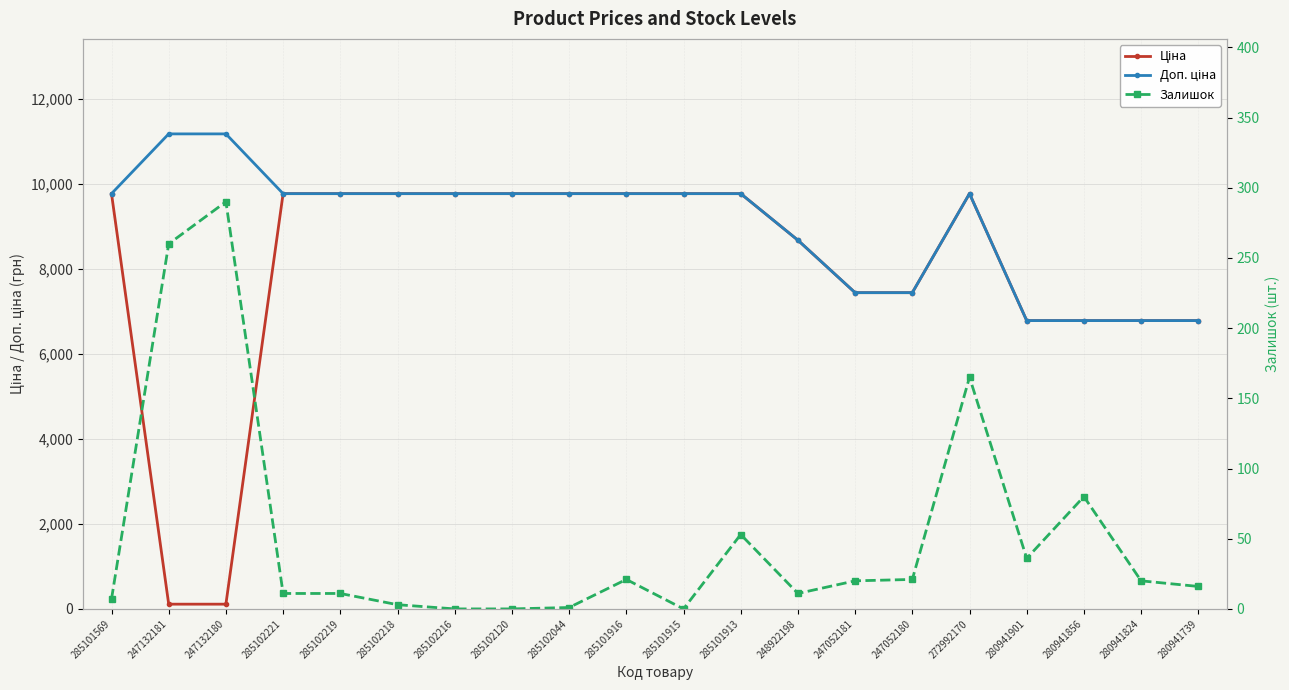

True or false: Доп. ціна and Ціна intersect in this chart.

False